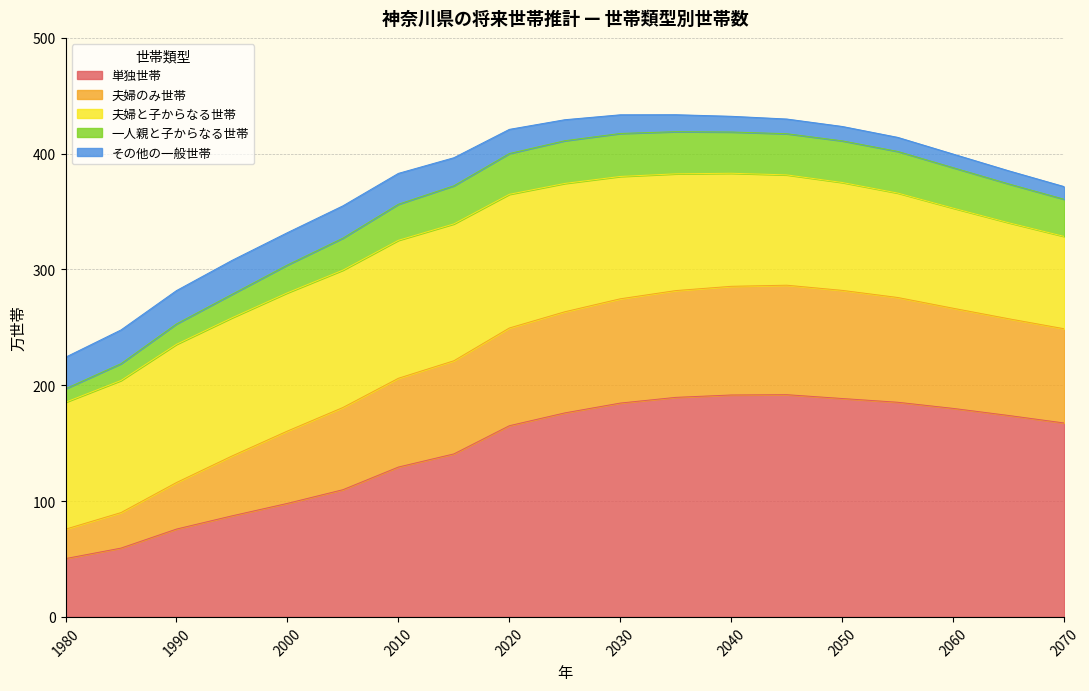

What are all the series names shown in the legend?

単独世帯, 夫婦のみ世帯, 夫婦と子からなる世帯, 一人親と子からなる世帯, その他の一般世帯